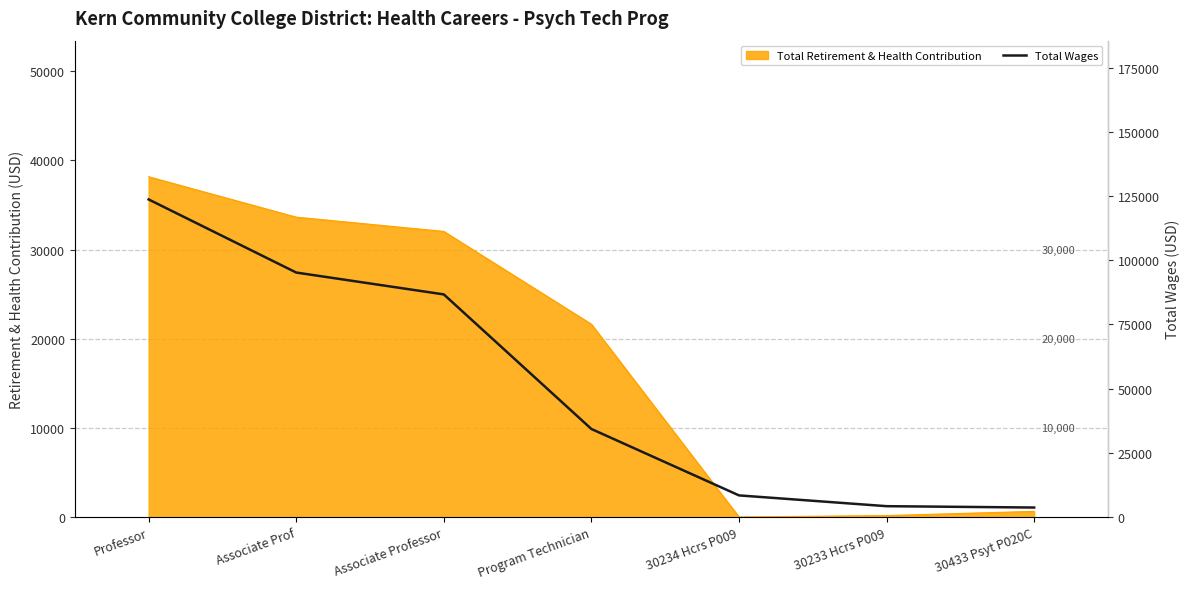

List the labels in order of value, largest first.

Professor, Associate Prof, Associate Professor, Program Technician, 30234 Hcrs P009, 30233 Hcrs P009, 30433 Psyt P020C